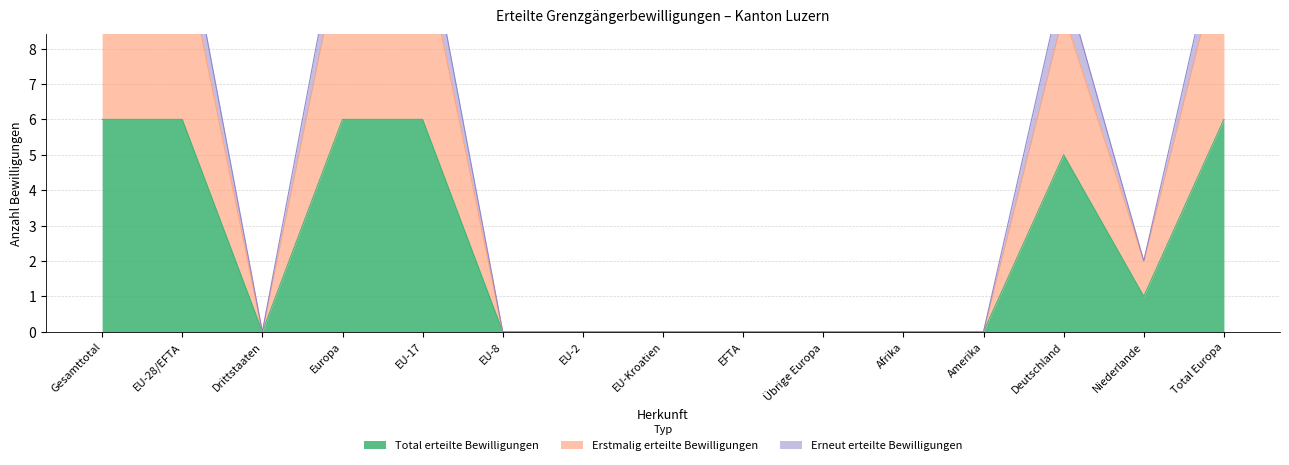

What position from the left is EFTA?

9